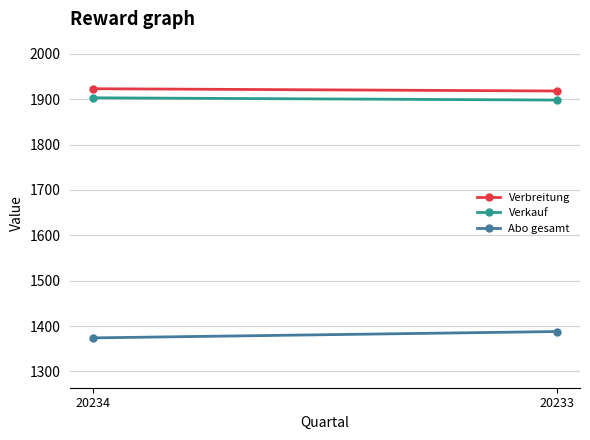

The value of Verbreitung at 20234 is 1923. True or false?

True